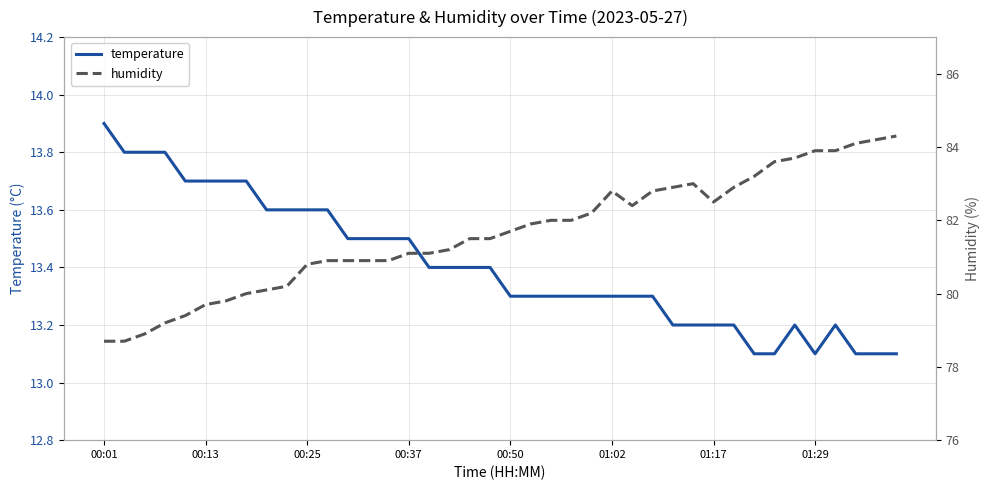

Which series has the largest range (max minus min)?

humidity